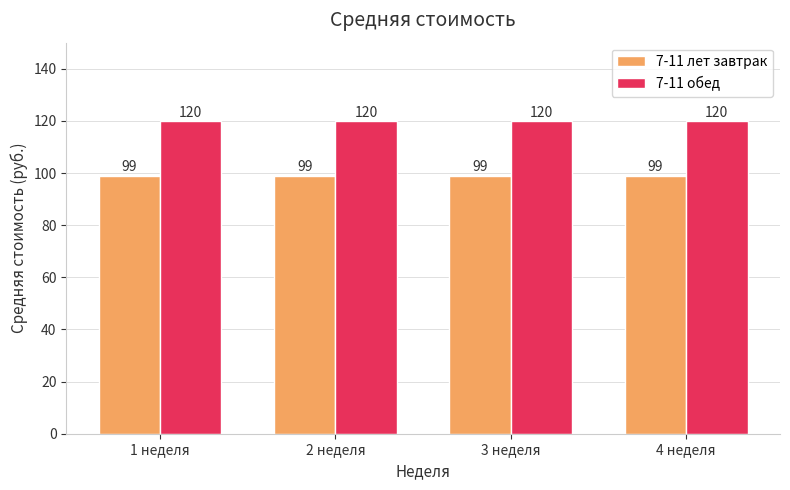

What value does the 7-11 лет завтрак series have at 2 неделя?

99